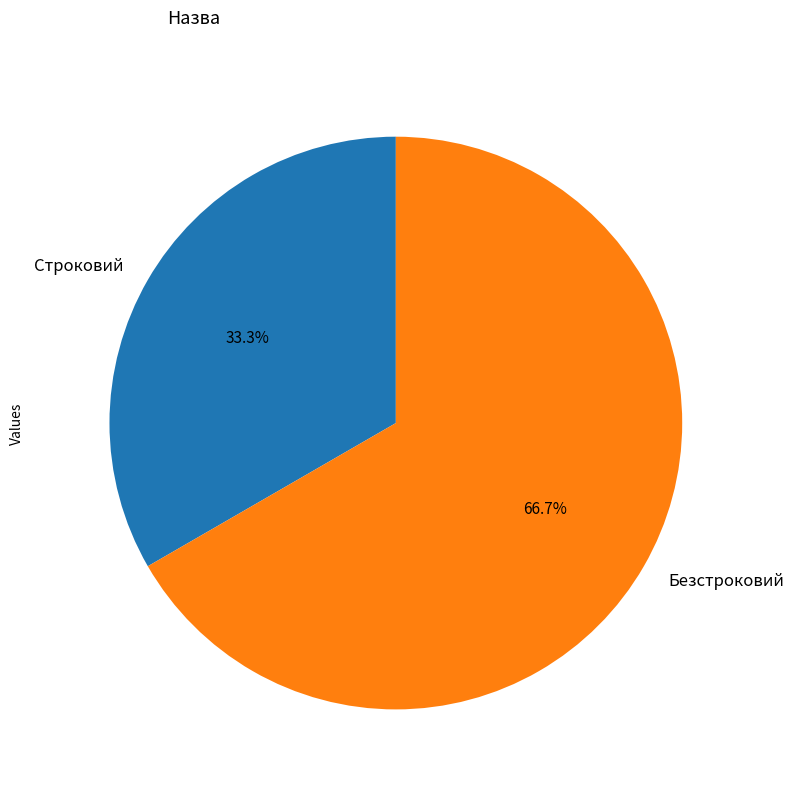

Is it true that Строковий is 33% of the pie?

True